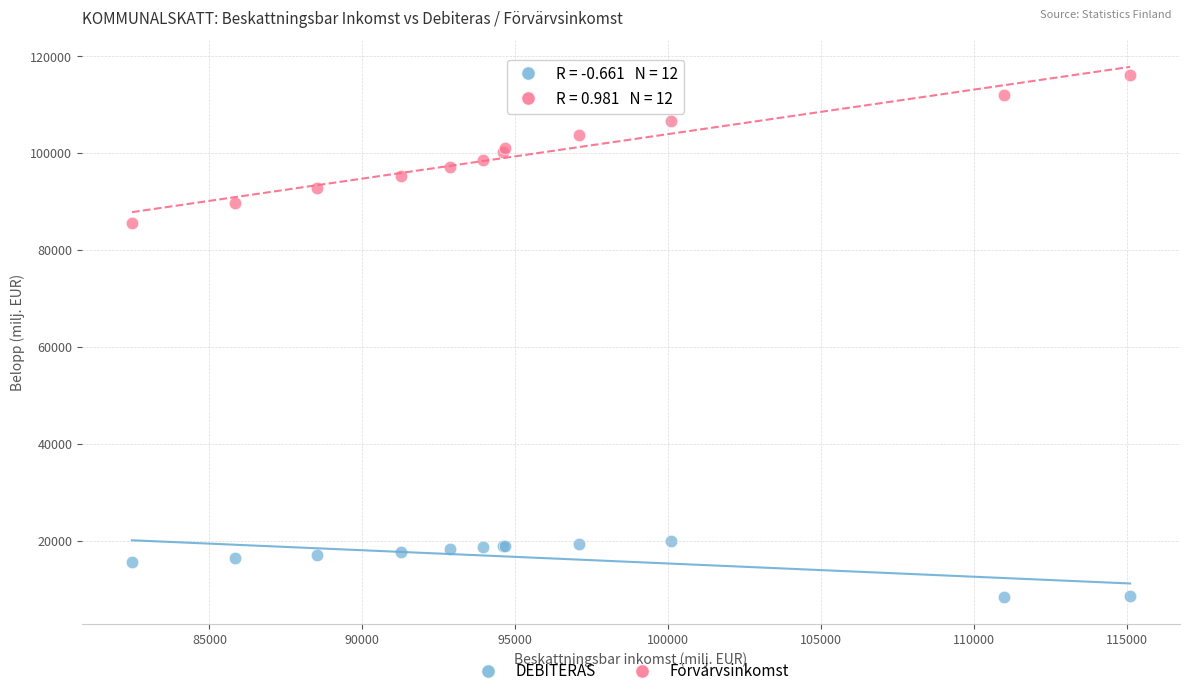

Which series contains the highest Y value?

Förvärvsinkomst